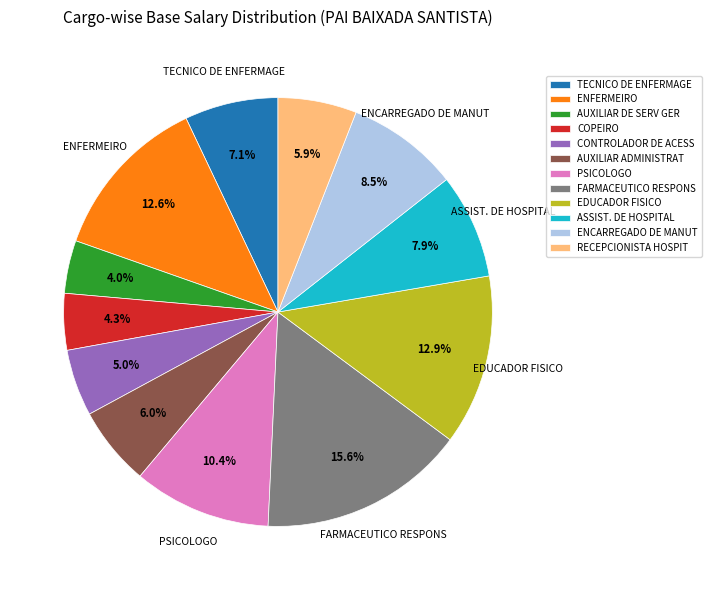

Does PSICOLOGO account for over 50% of the chart?

No